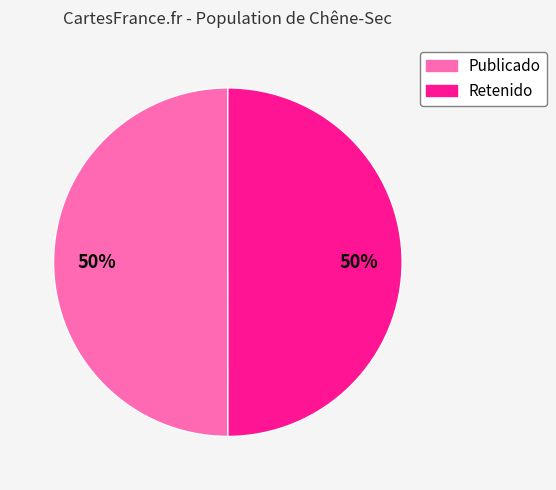

To the nearest percent, what is the average slice percentage?

50%